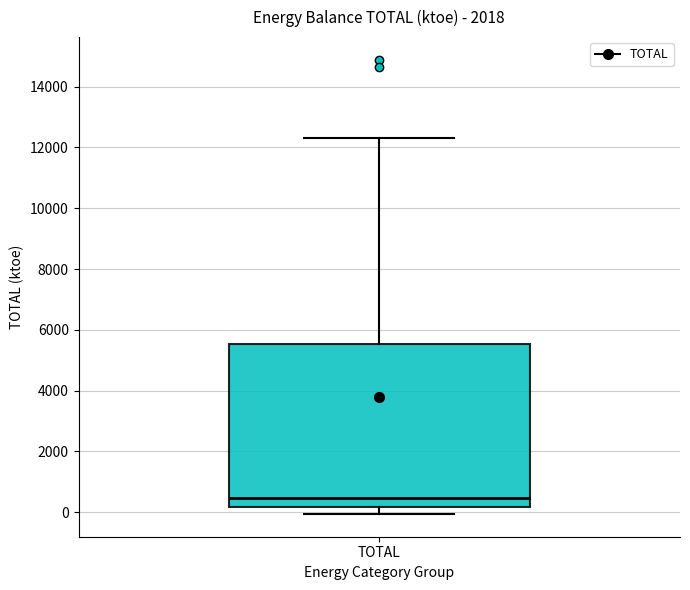

Read this box plot against the y-axis: the position of the median line, the range covered by the box, and the ends of both whiskers. The values are not printed on the chart, so give them approximately, as read against the axis.

median 400, box 200 to 5600, whiskers 0 to 12400